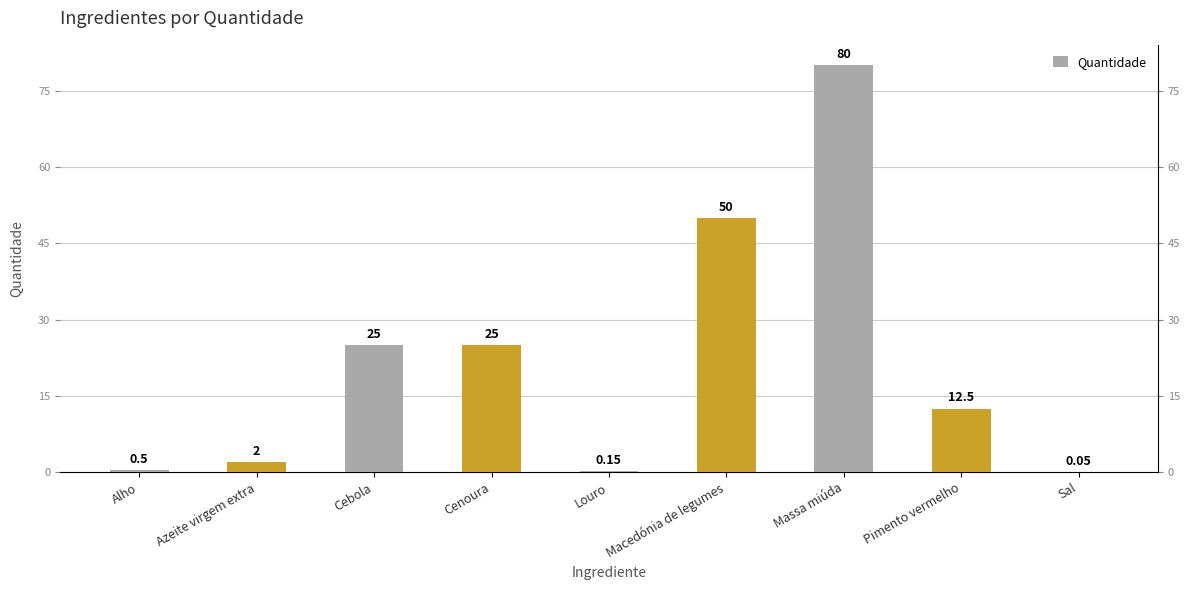

What is the sum of all values?

195.2